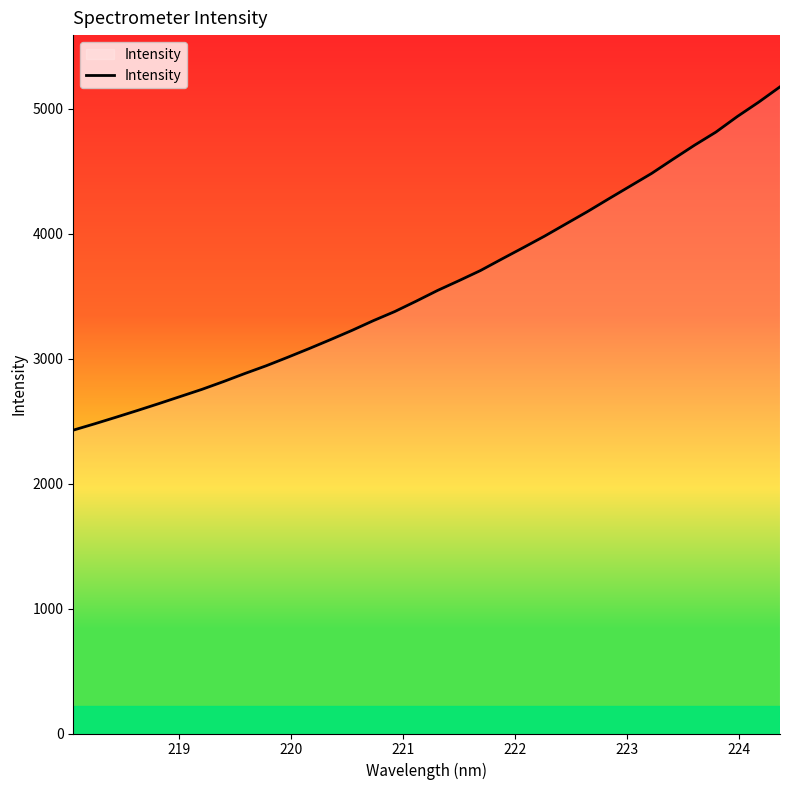

What is the maximum value shown in the chart?

5174.5